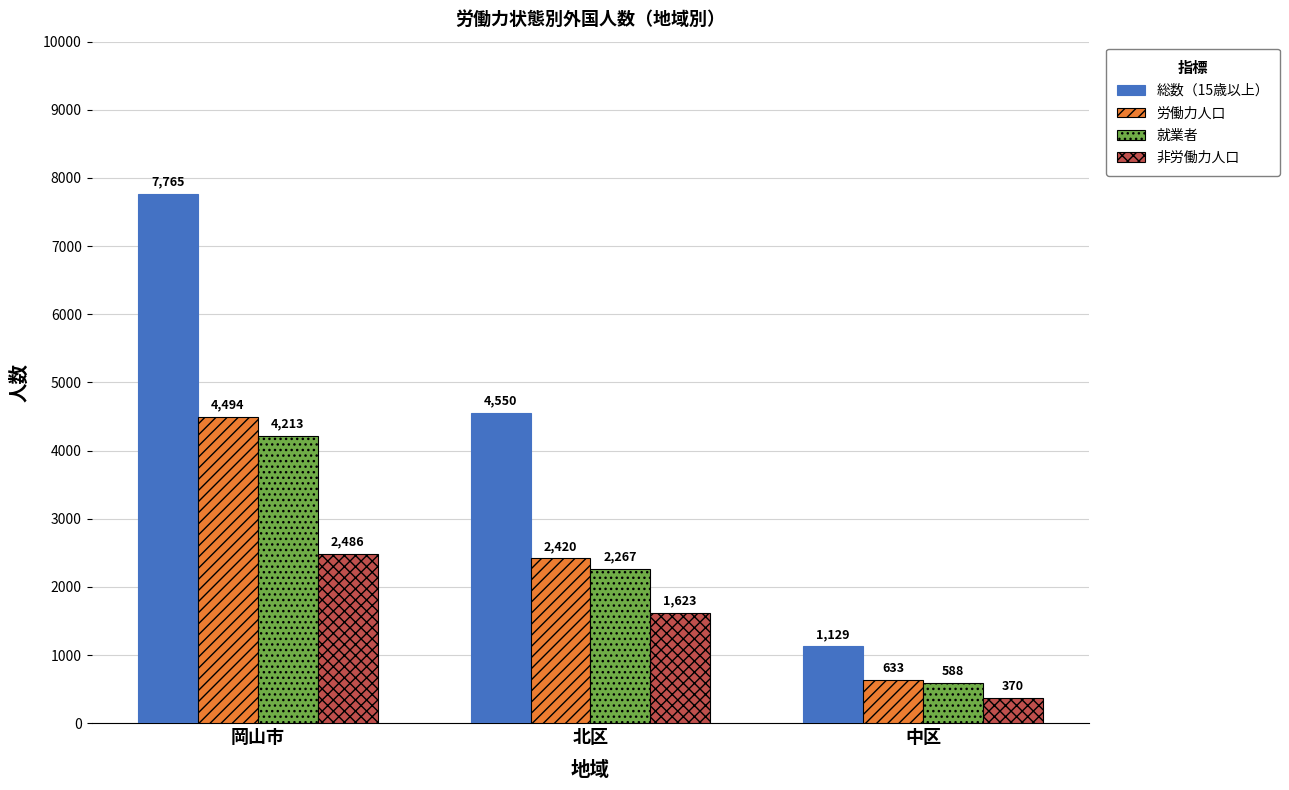

What are all the series names shown in the legend?

総数（15歳以上）, 労働力人口, 就業者, 非労働力人口